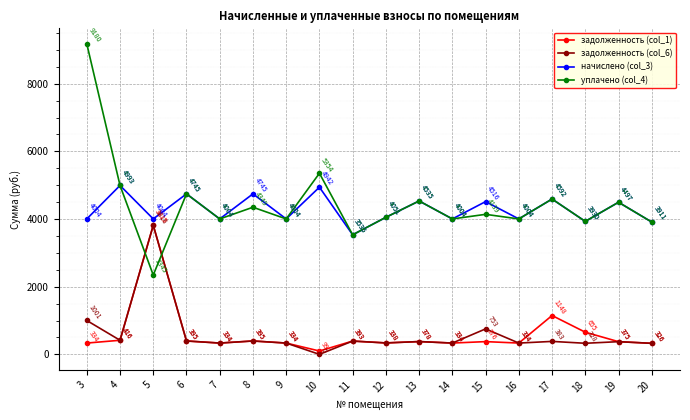

True or false: задолженность (col_6) and начислено (col_3) intersect in this chart.

False